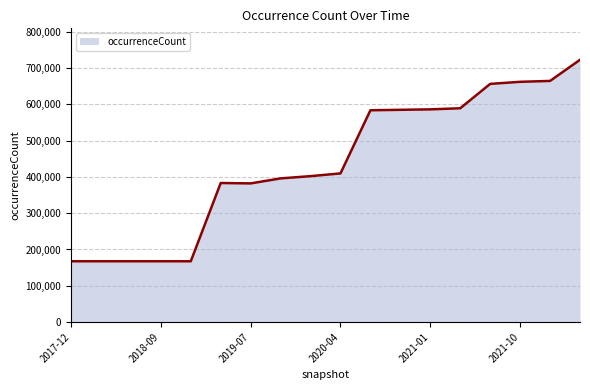

What is the greatest value displayed?

722473